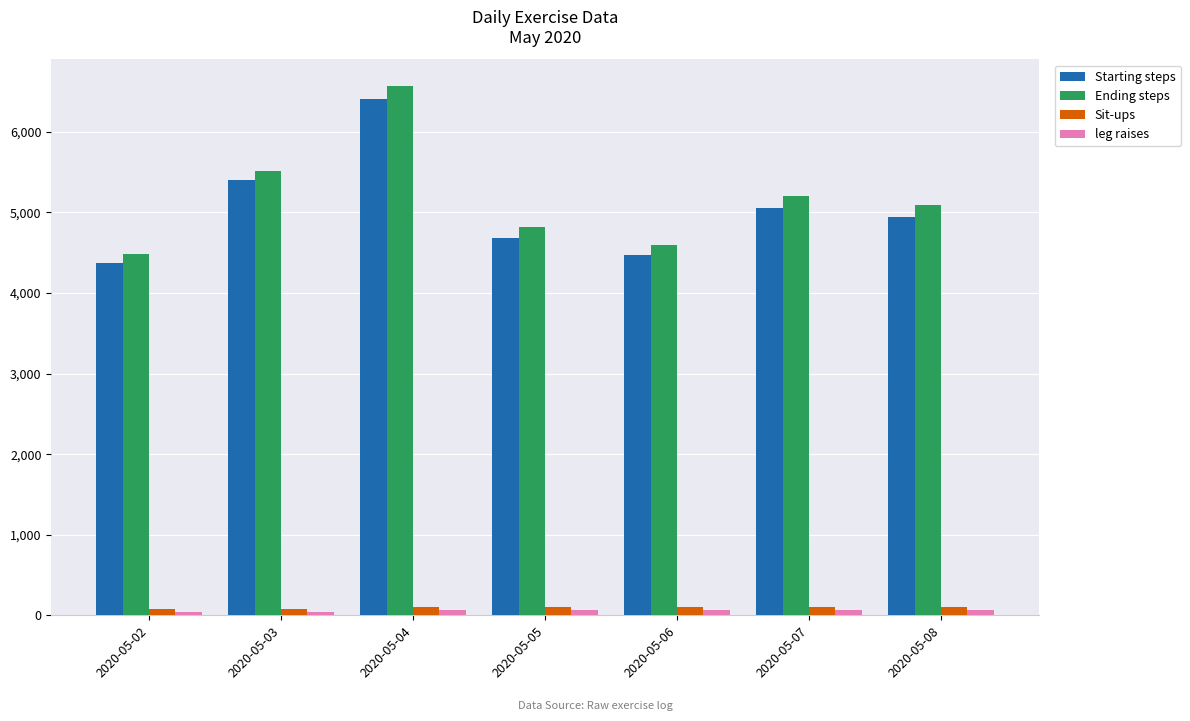

How many bars are there in each group?

4